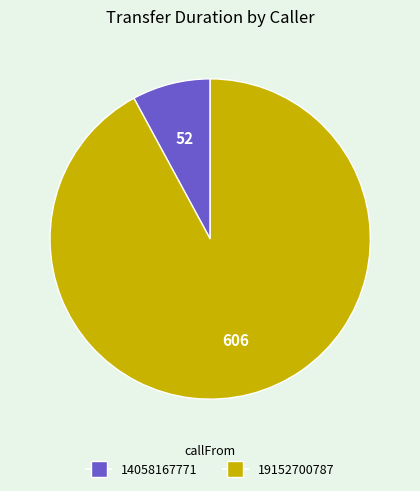

Approximately how many times larger is the value at 14058167771 compared to 19152700787?

0.1